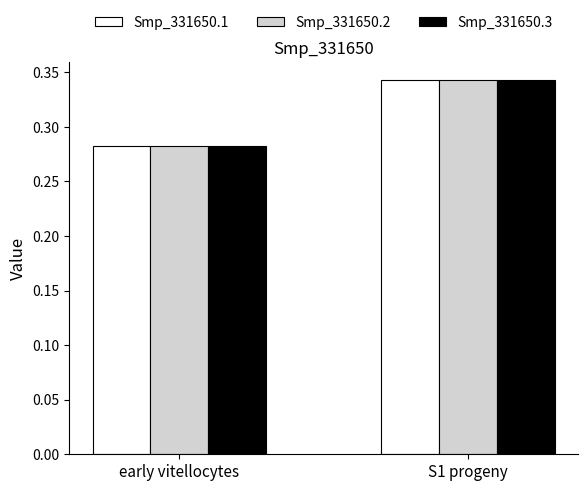

Which category has the highest value in the Smp_331650.2 series?

S1 progeny